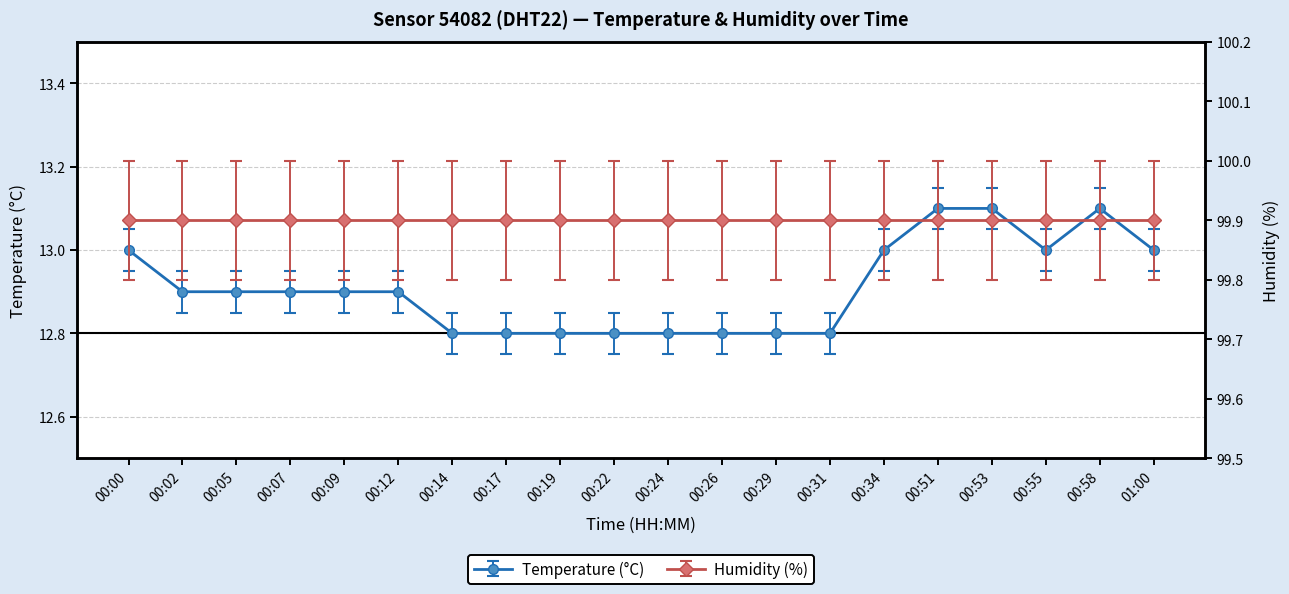

Rank the categories by value from lowest to highest.

00:14, 00:17, 00:19, 00:22, 00:24, 00:26, 00:29, 00:31, 00:02, 00:05, 00:07, 00:09, 00:12, 00:00, 00:34, 00:55, 01:00, 00:51, 00:53, 00:58